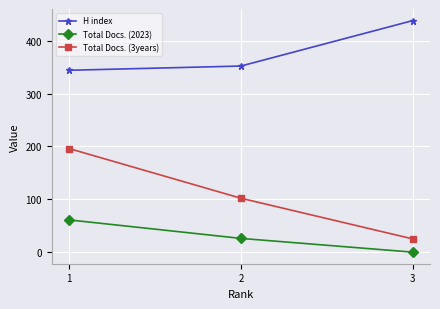

Is it true that H index equals 281 at 3?

False